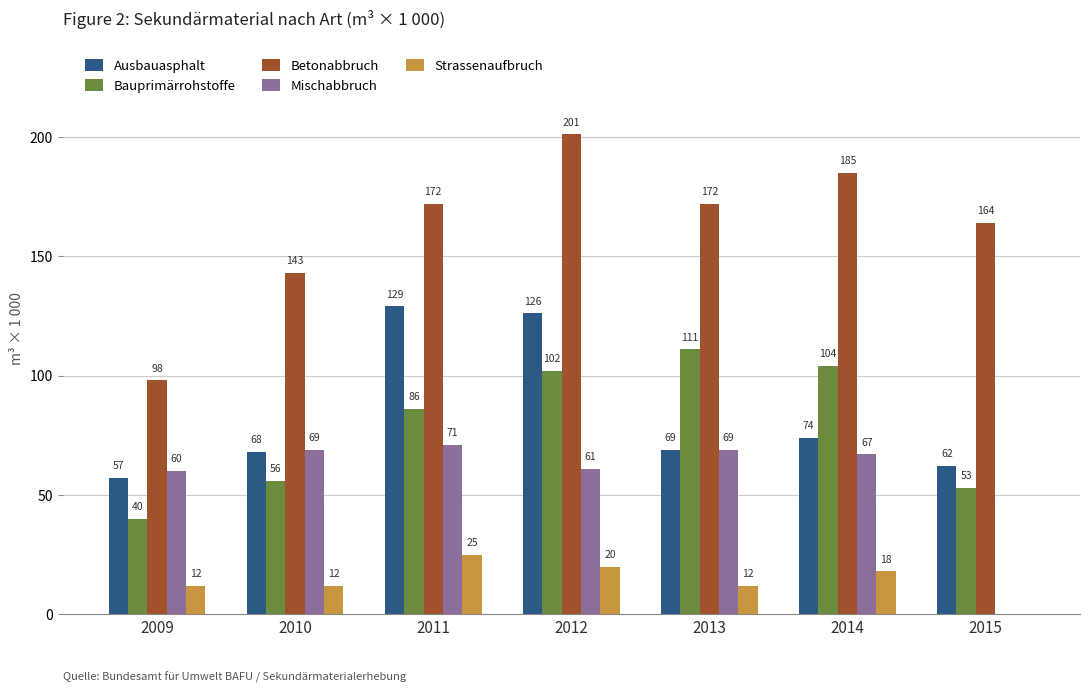

Between 2011 and 2015, which series saw the biggest shift?

Mischabbruch